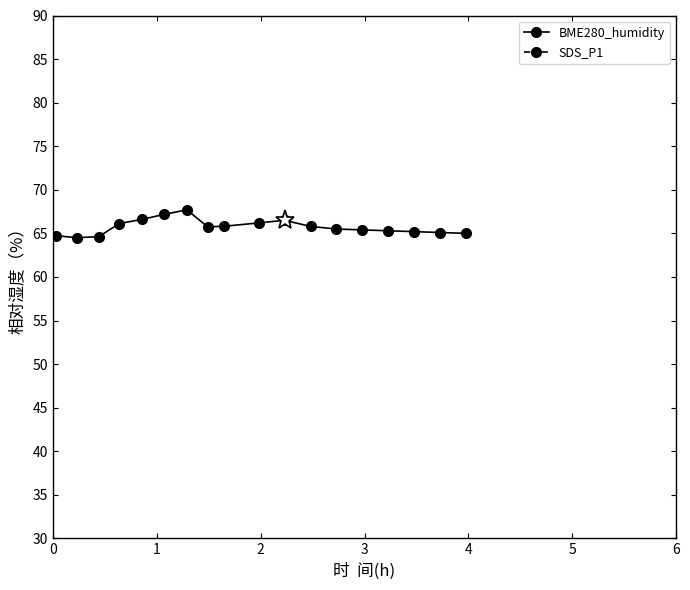

What is the highest value of the BME280_humidity series?

67.7